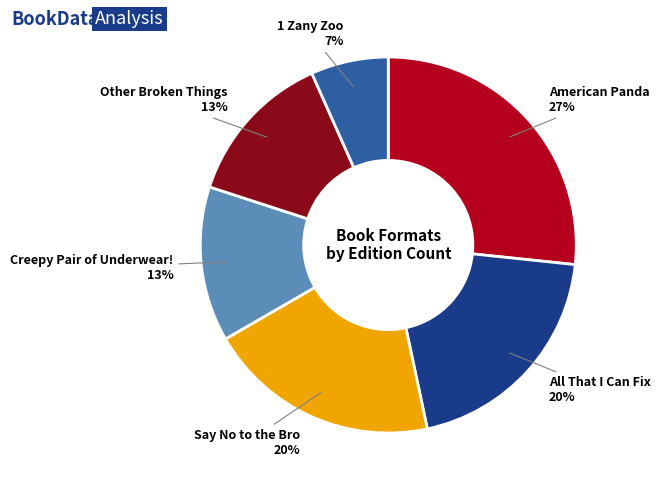

Which slice is the largest?

American Panda